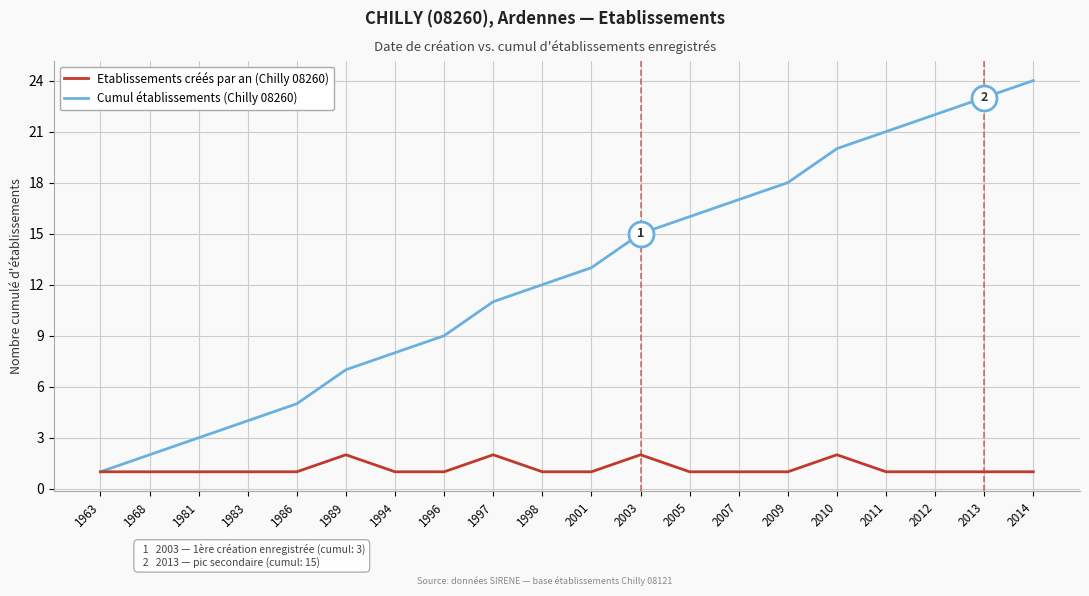

What is the maximum value shown in the chart?

24